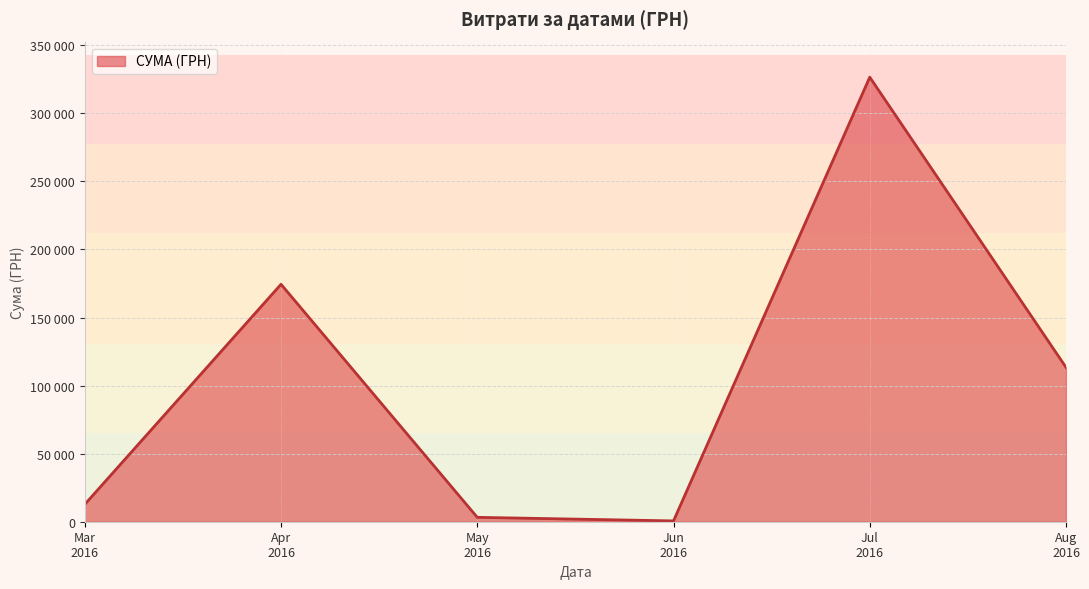

Is this an area chart (filled region under the line)?

Yes